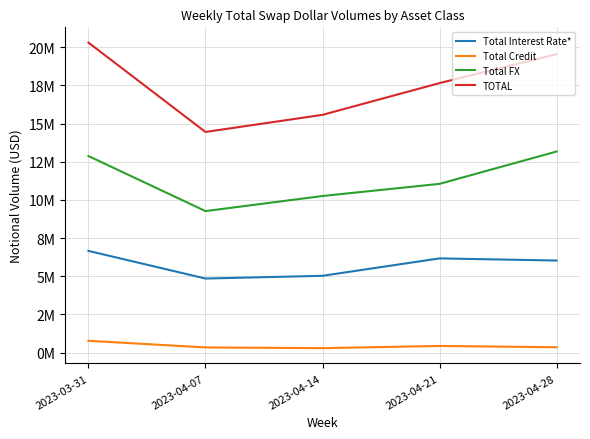

Between 2023-04-21 and 2023-03-31, which is larger?

2023-03-31